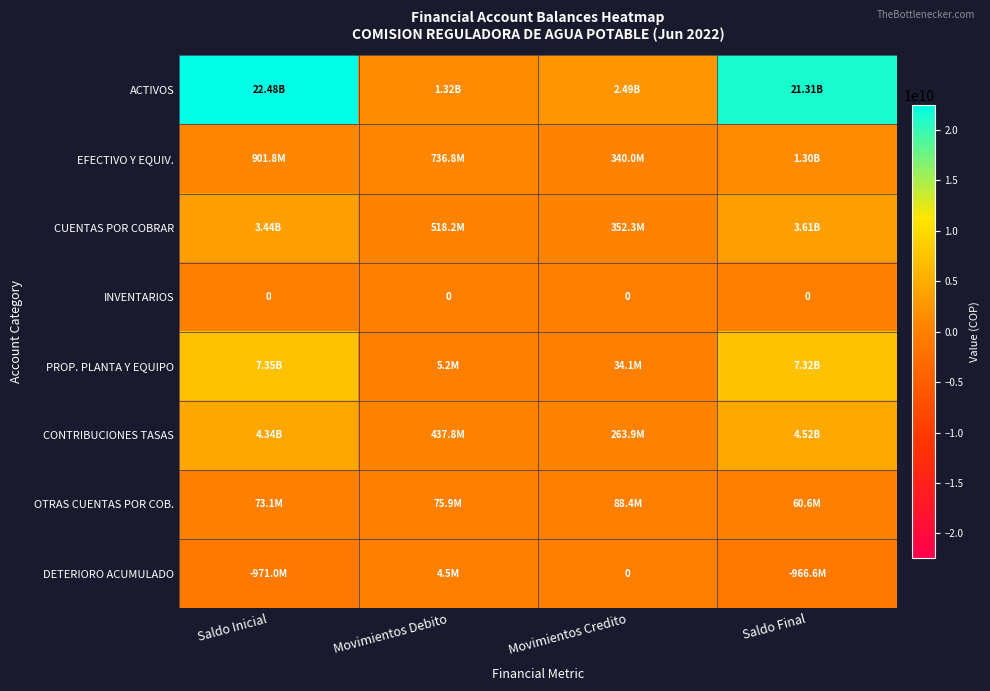

Where is PROP. PLANTA Y EQUIPO nearest to the value 3679143365?

Movimientos Credito